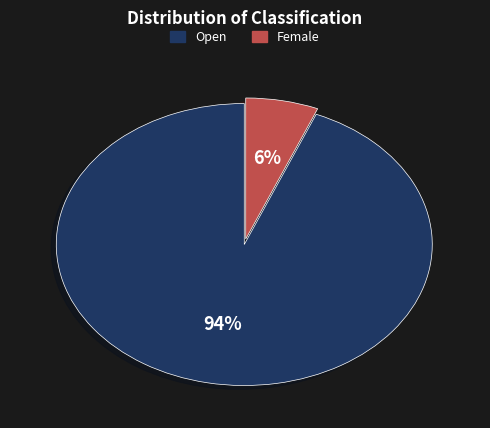

Is Female the majority of the pie?

No